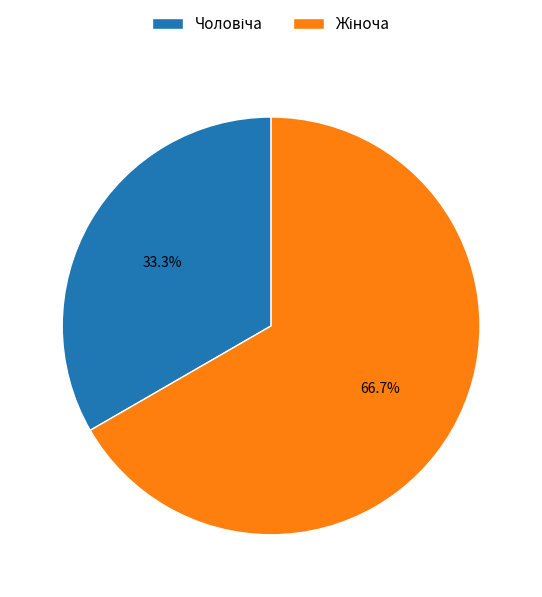

Is there any slice that represents more than half of the pie?

Yes